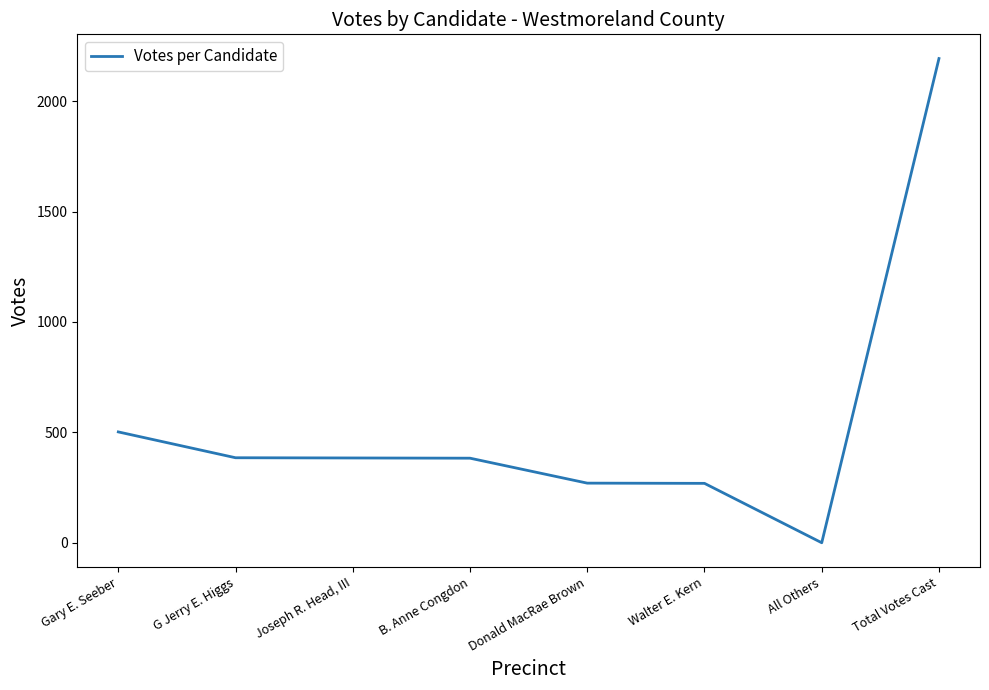

What is the change in value from Joseph R. Head, III to B. Anne Congdon?

-1